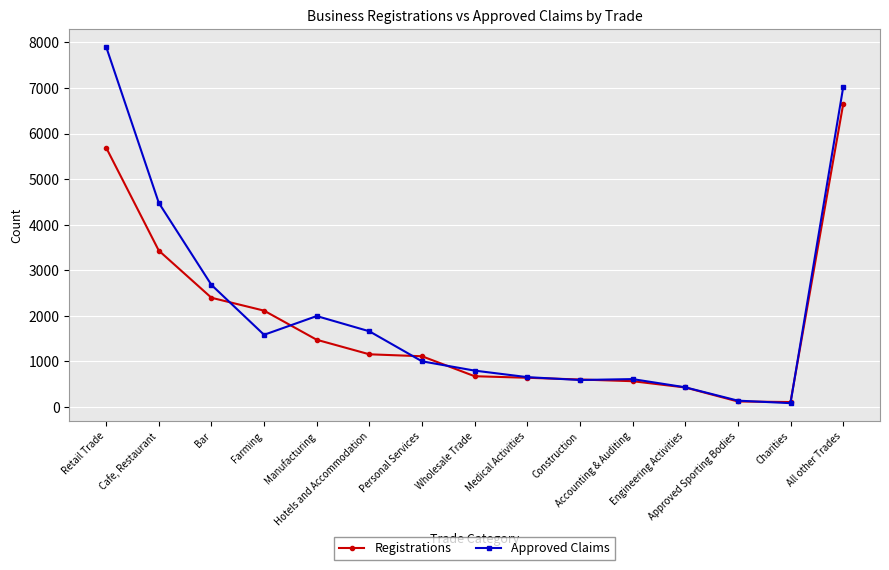

What is the sum of all Approved Claims values?

31614